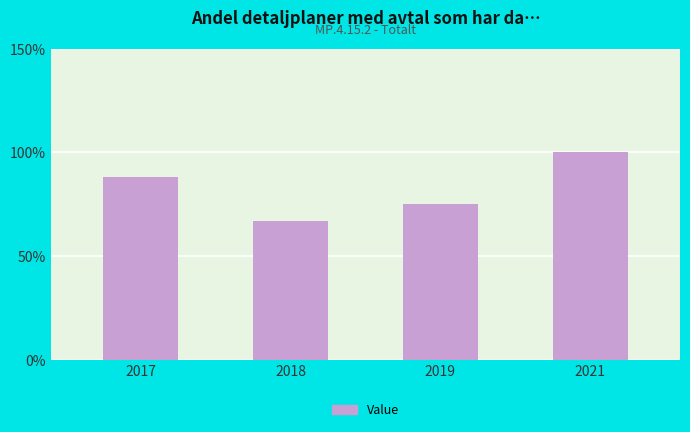

True or false: the data shows 19 at 2018.

False